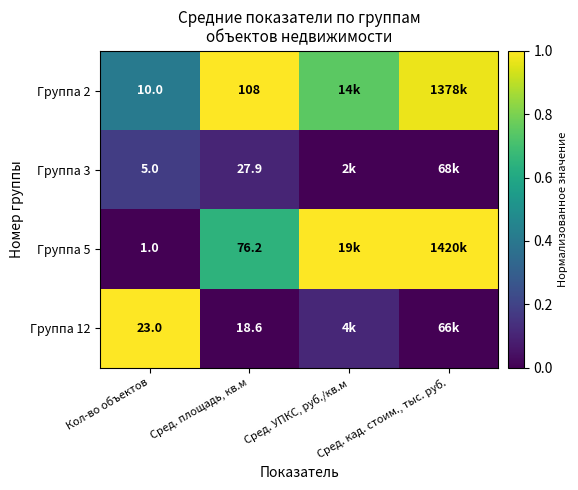

True or false: Группа 12 has a value of -0.7 at Сред. кад. стоим., тыс. руб..

False